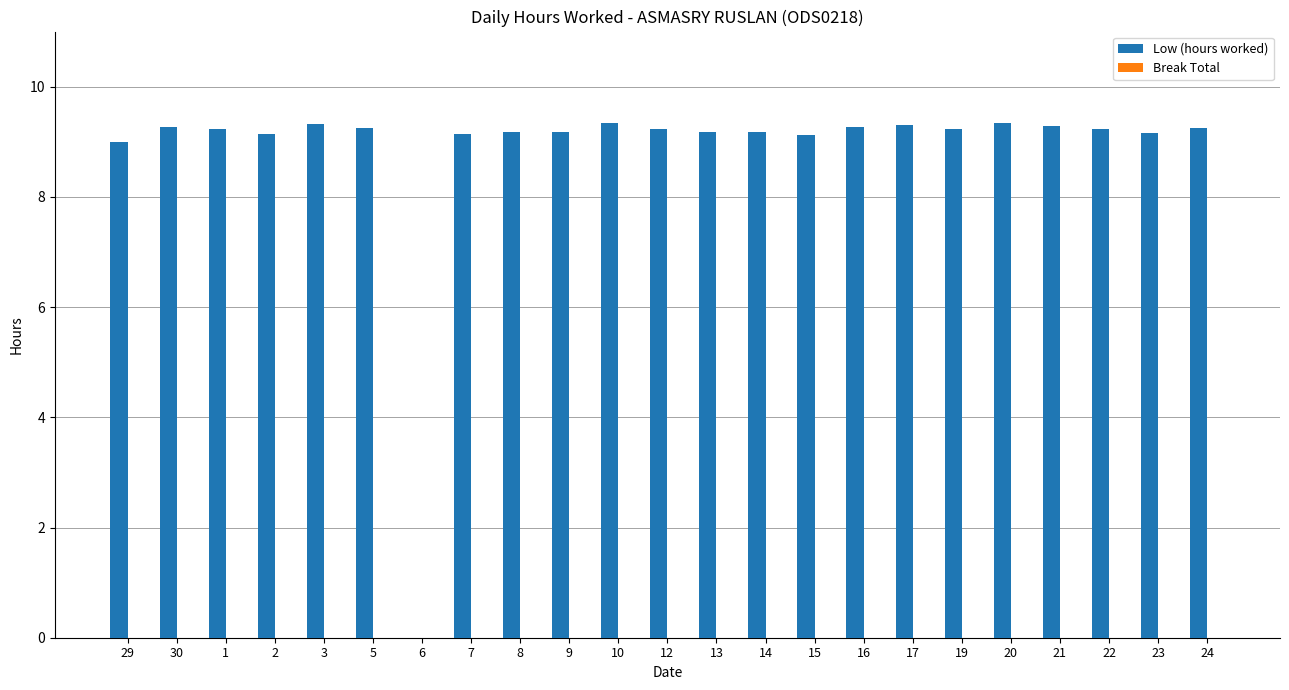

What is the ratio of the value at 19 to the value at 30?

1.0